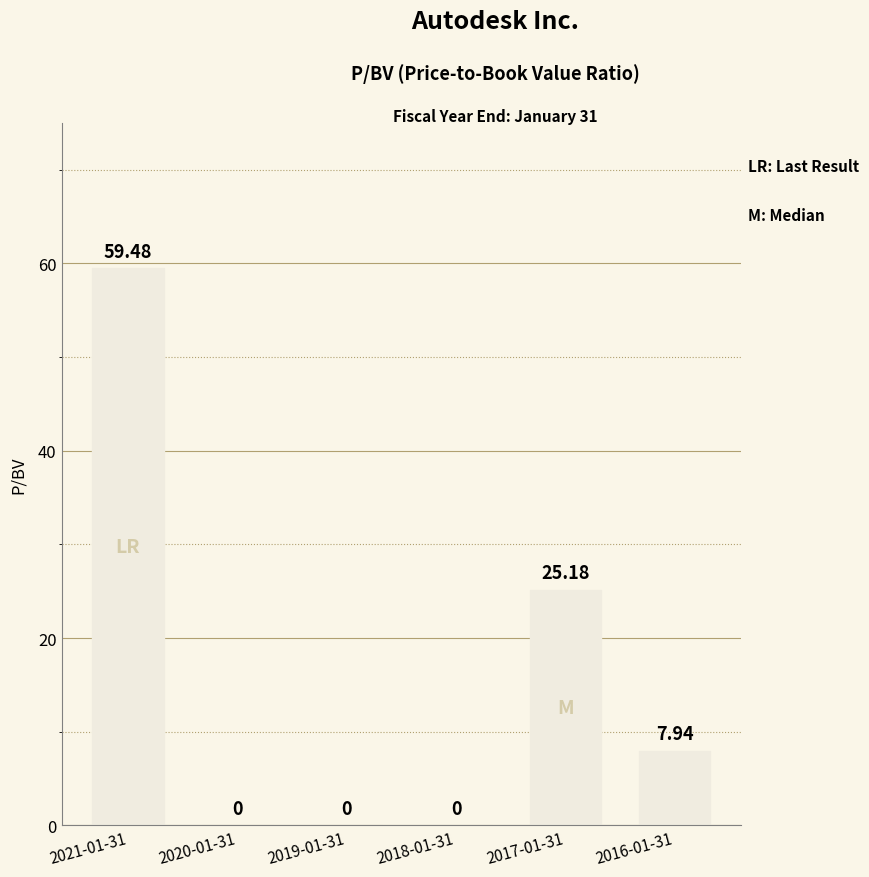

List the labels in order of value, largest first.

2021-01-31, 2017-01-31, 2016-01-31, 2020-01-31, 2019-01-31, 2018-01-31